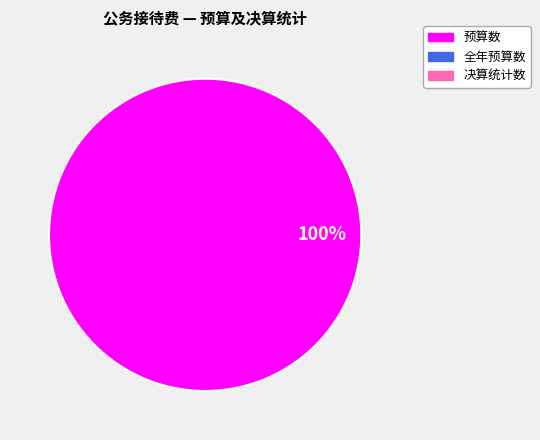

How many segments does this pie chart have?

1